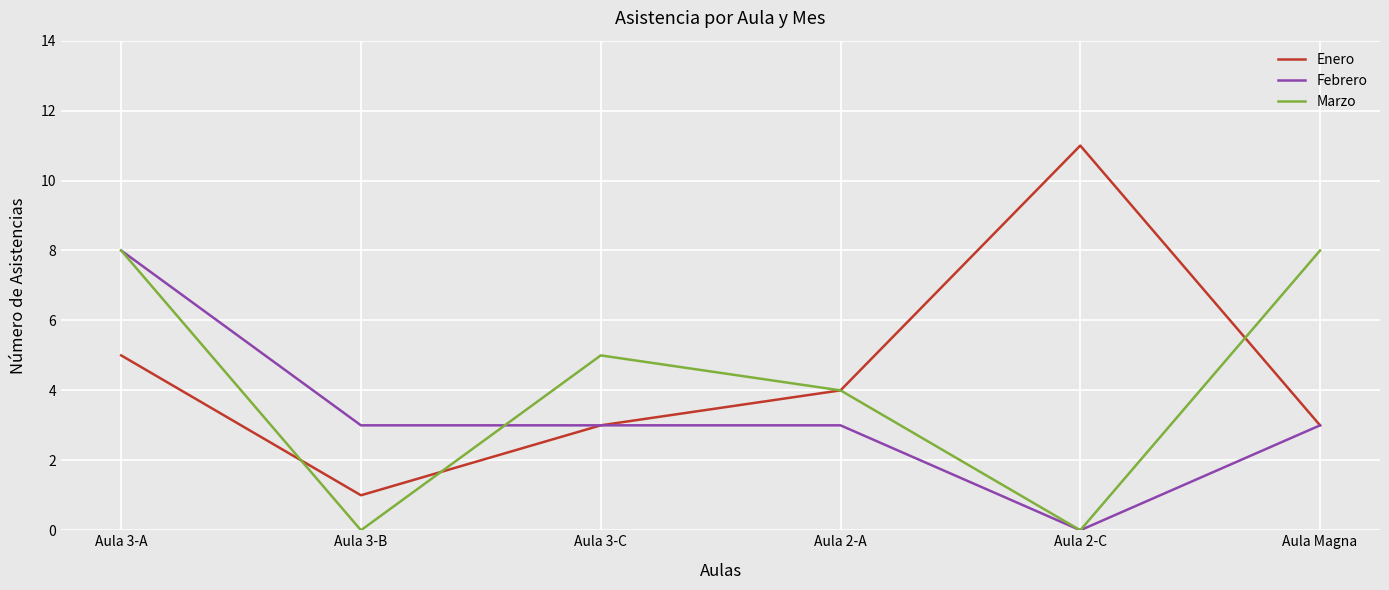

In Enero, how many points are lower than both neighbors (excluding endpoints)?

1